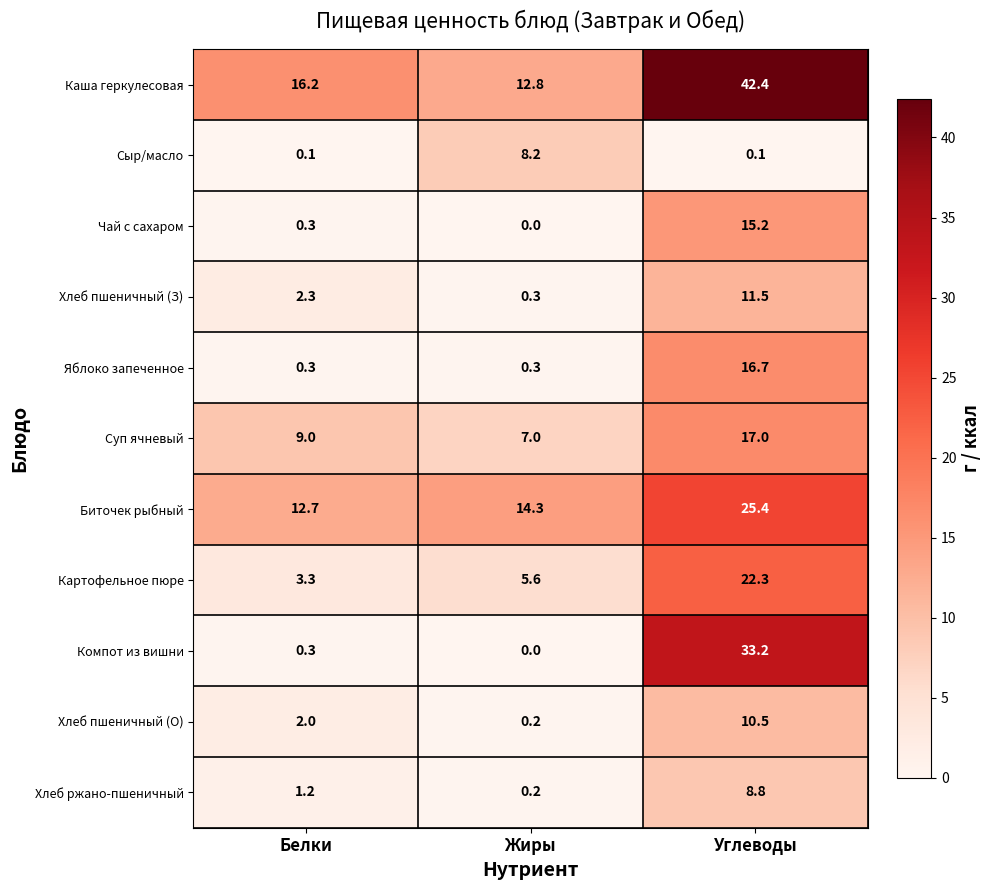

Which series has the widest spread of values?

Компот из вишни